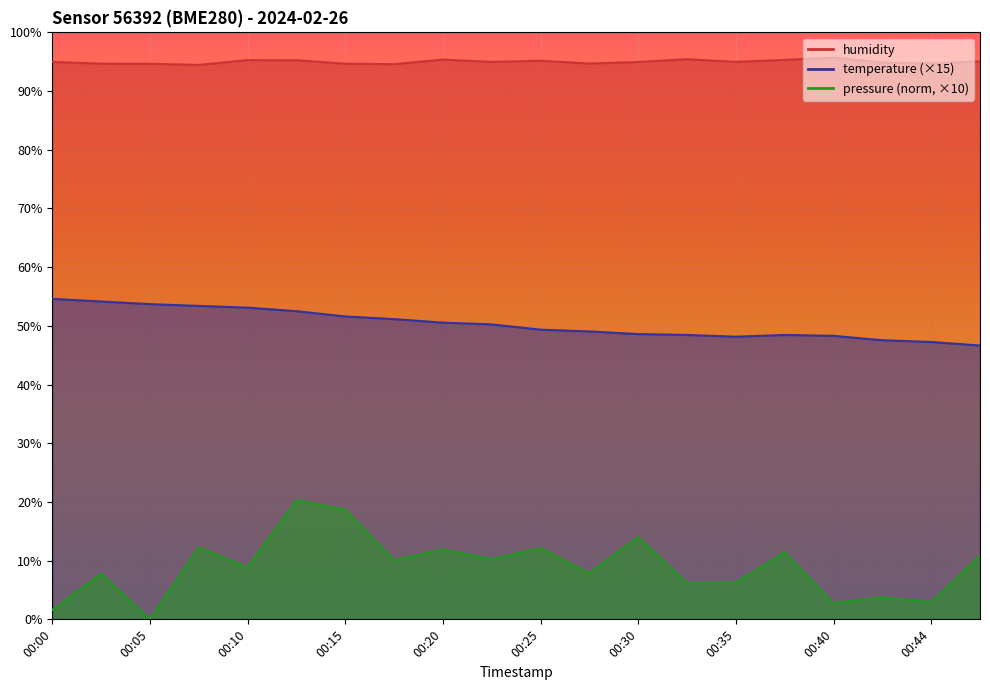

At how many categories does at least one series exceed 33?

20